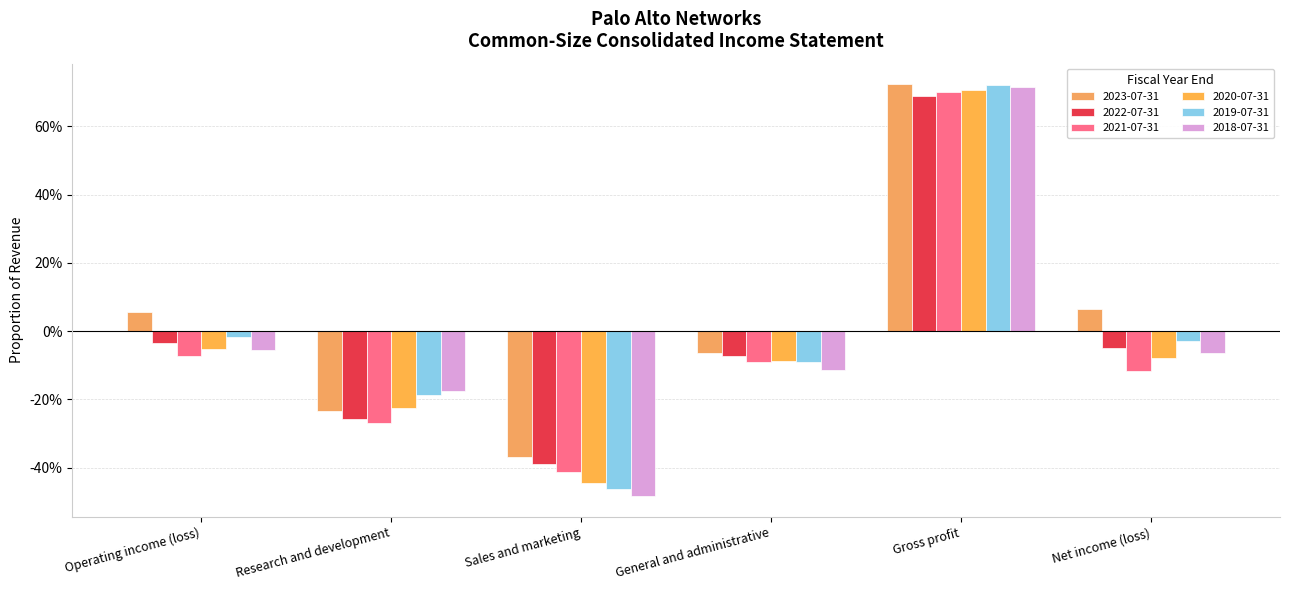

Read the 2018-07-31 value at Operating income (loss).

-0.1